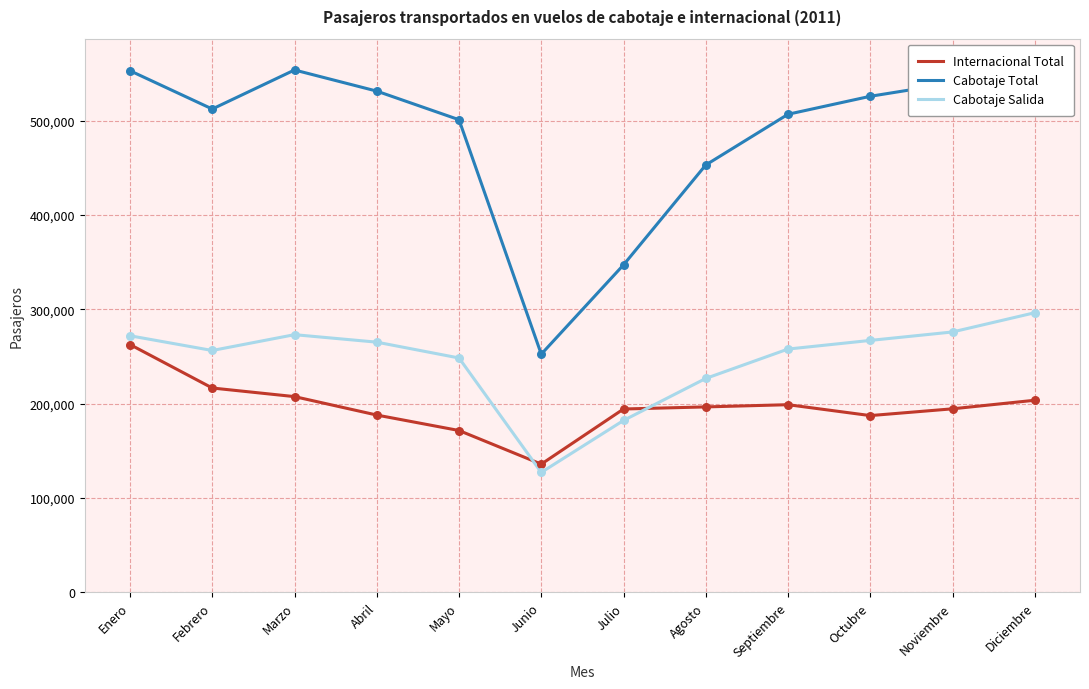

Which series has the largest Y range (max minus min)?

Cabotaje Total